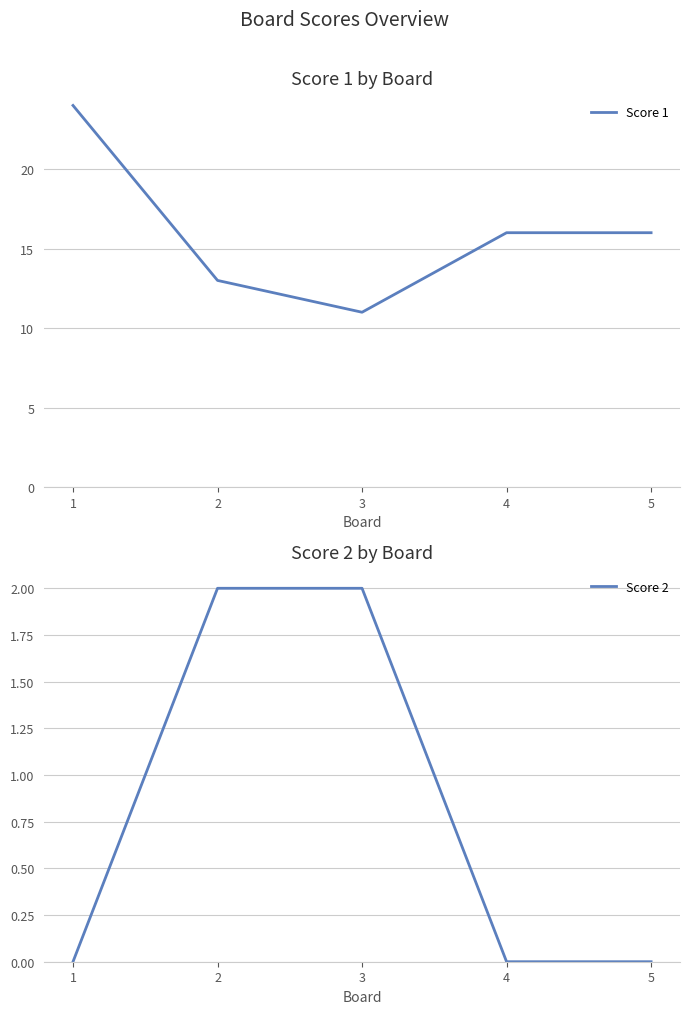

List the labels in order of Score 1 value, smallest first.

3, 2, 4, 5, 1